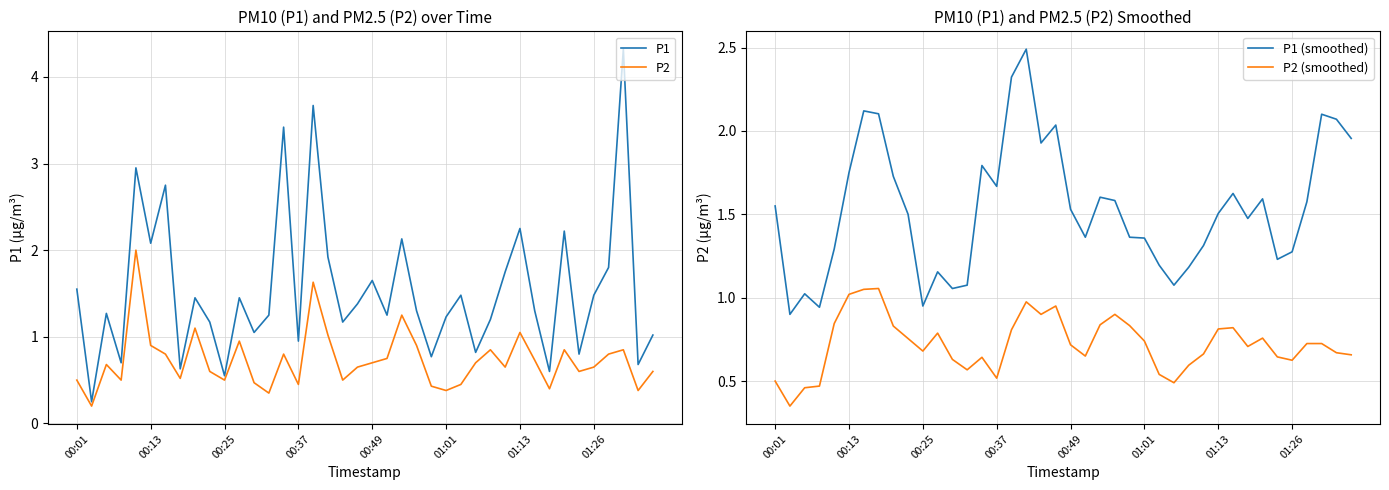

Which series ends up on top after the final intersection of P1 and P1 (smoothed)?

P1 (smoothed)